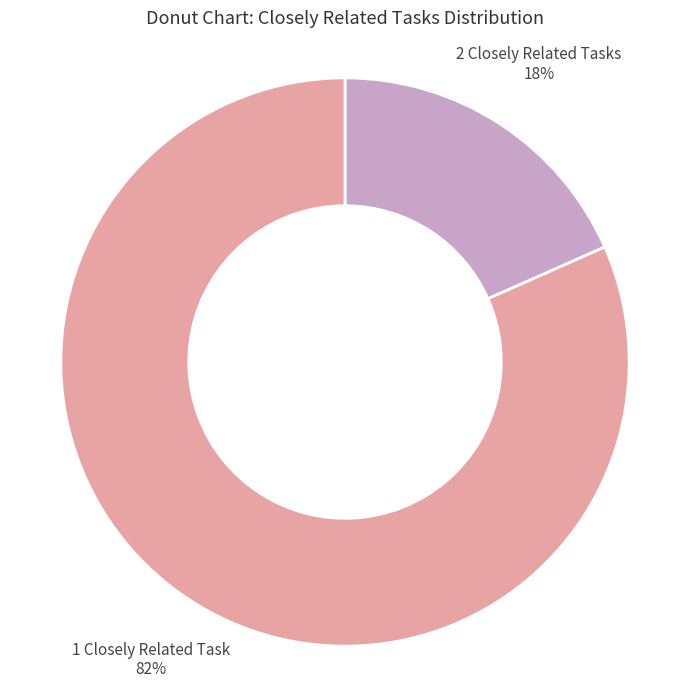

Rank the categories by value from highest to lowest.

1 Closely Related Task, 2 Closely Related Tasks